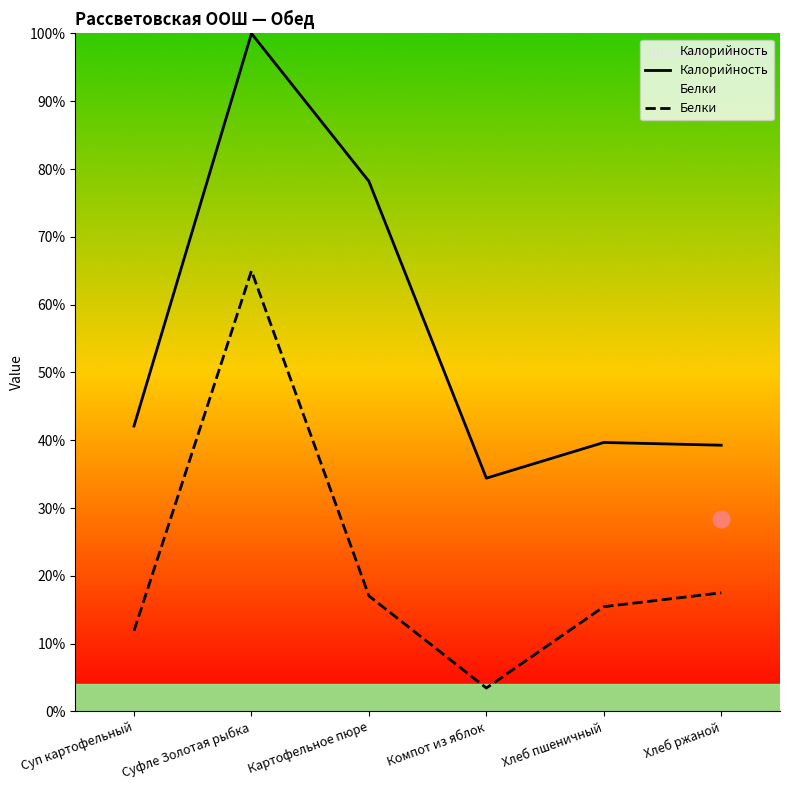

What is the smallest value displayed?

3.5